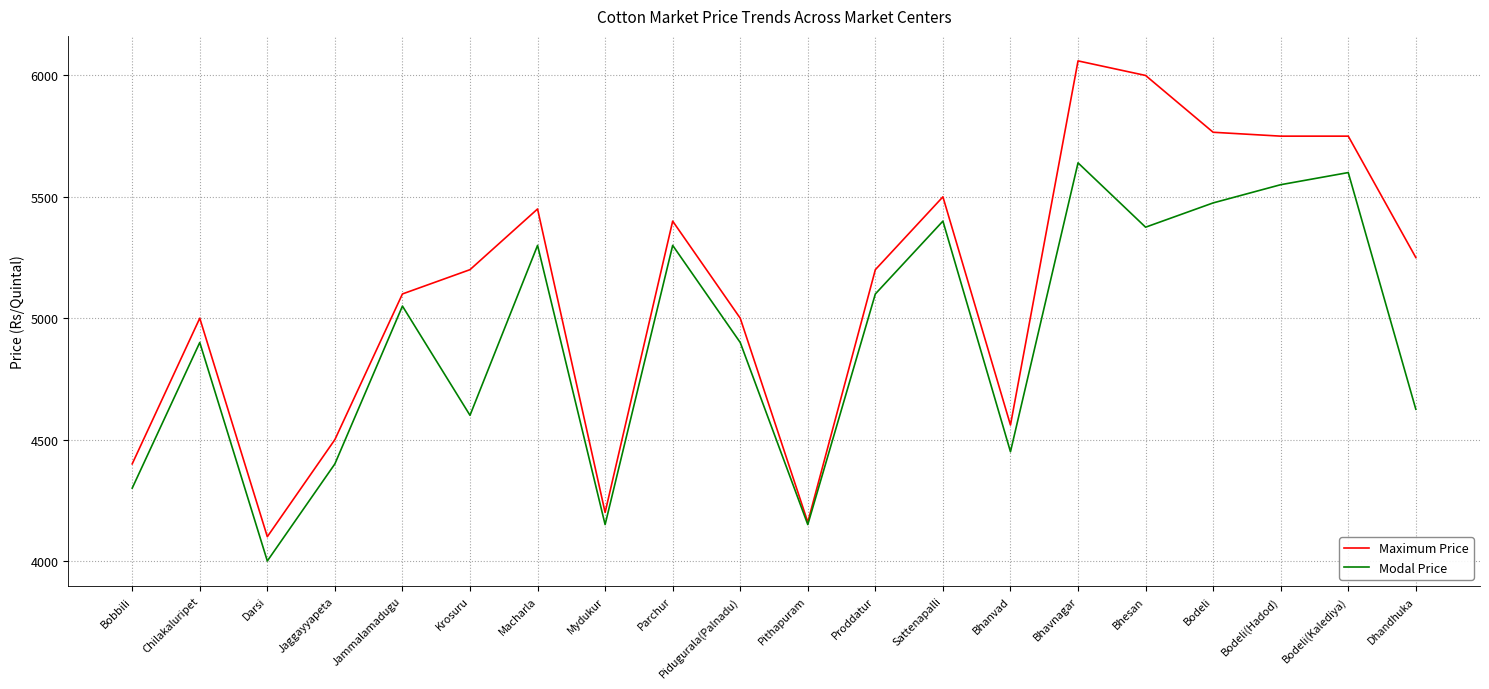

Does the chart have visible grid lines?

Yes